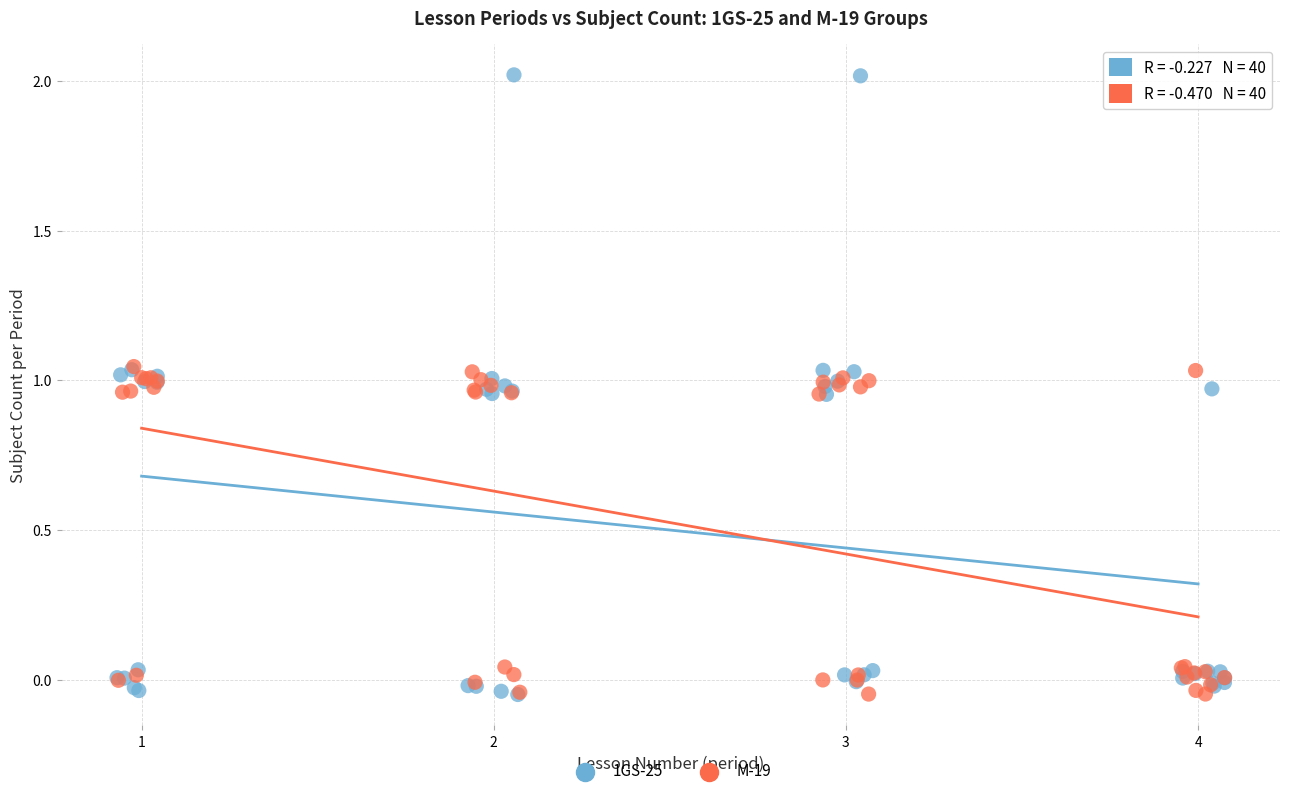

Which series contains the highest Y value?

1GS-25